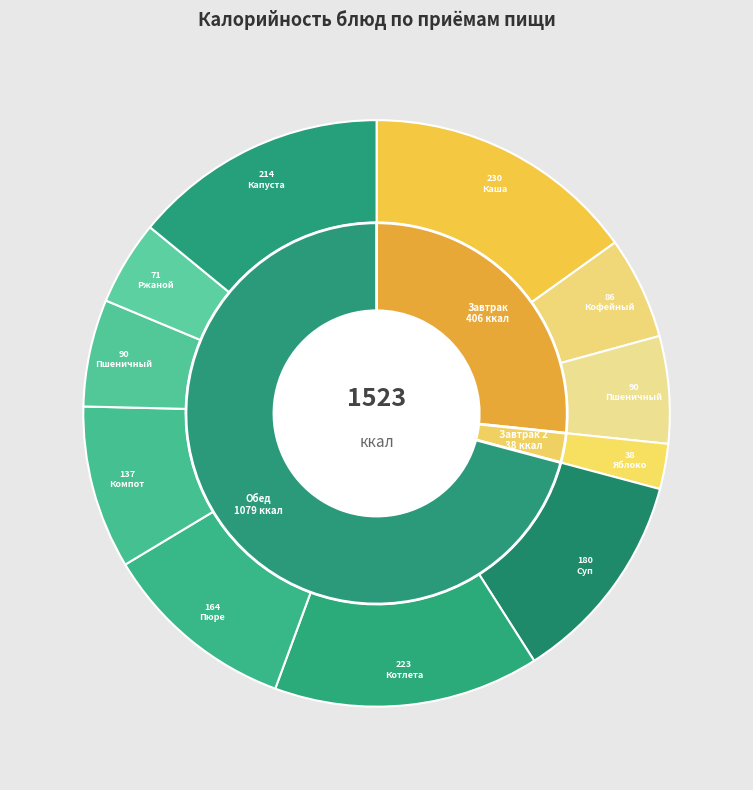

The Яблоко slice represents 13% of the pie. True or false?

False